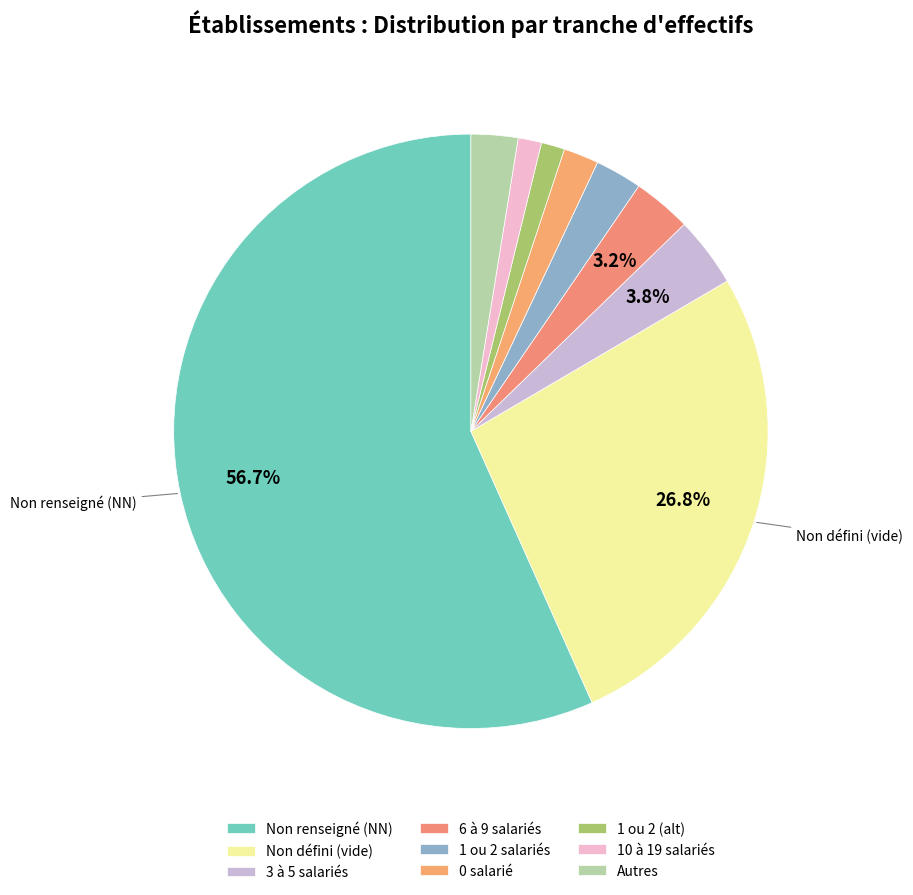

Is there any slice that represents more than half of the pie?

Yes